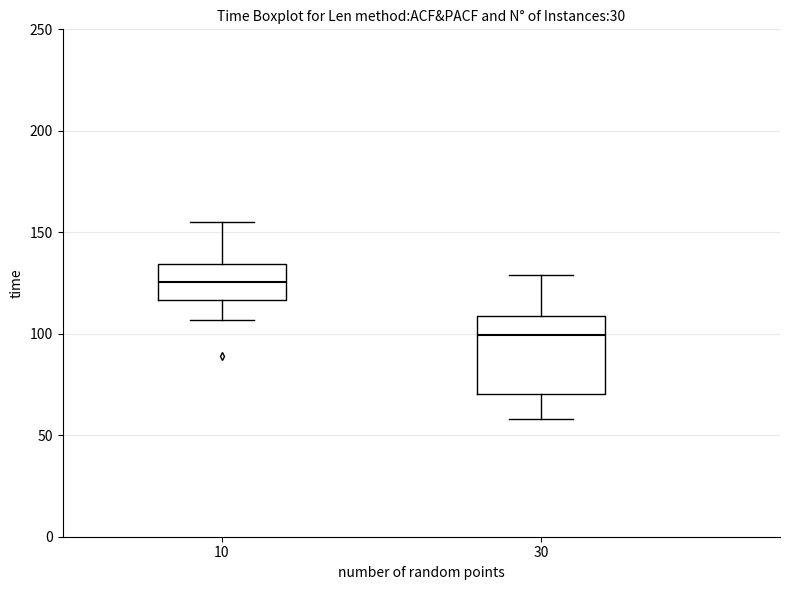

Comparing the boxes themselves (not the whiskers), which one is the tallest?

30